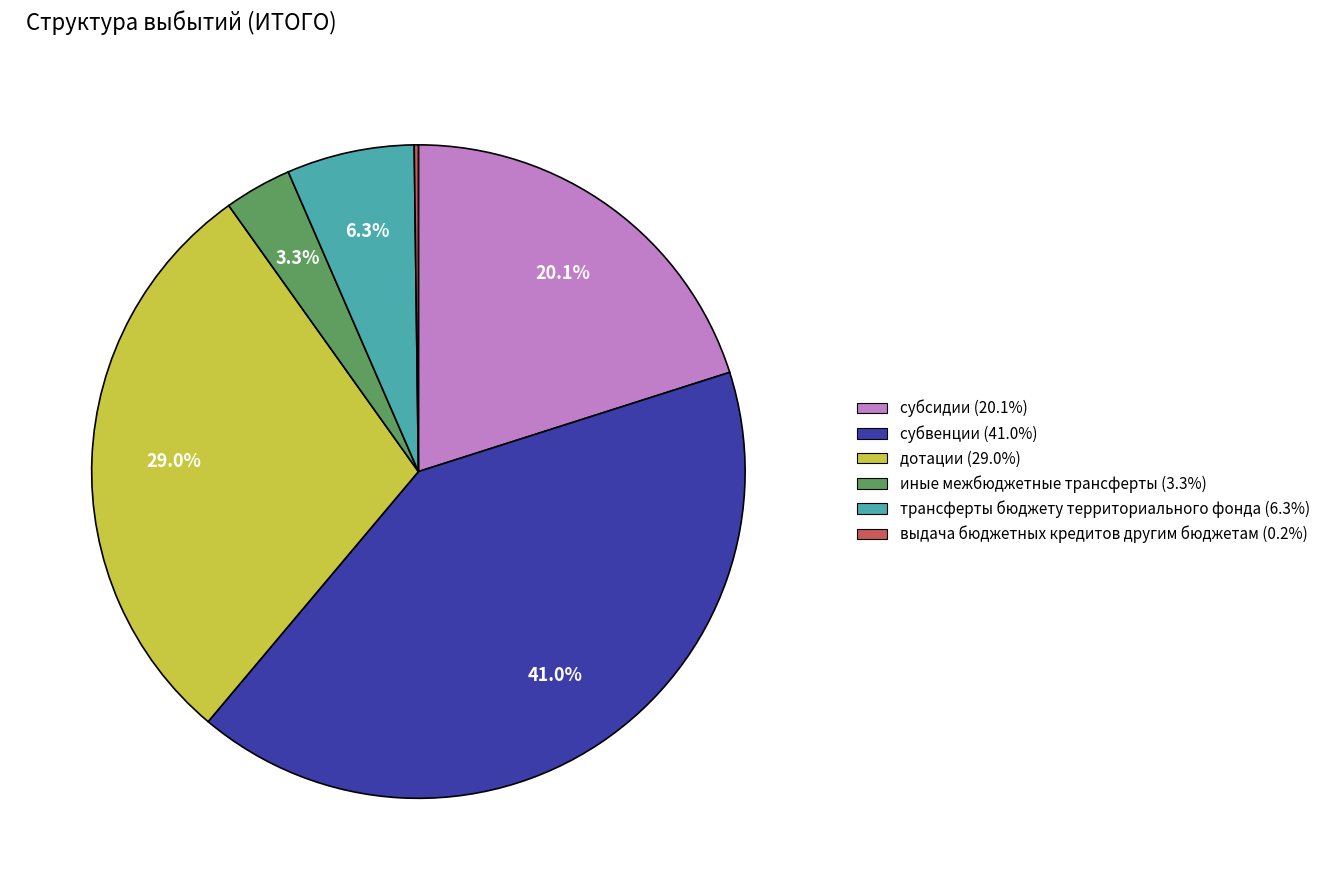

Does any single category account for the majority?

No